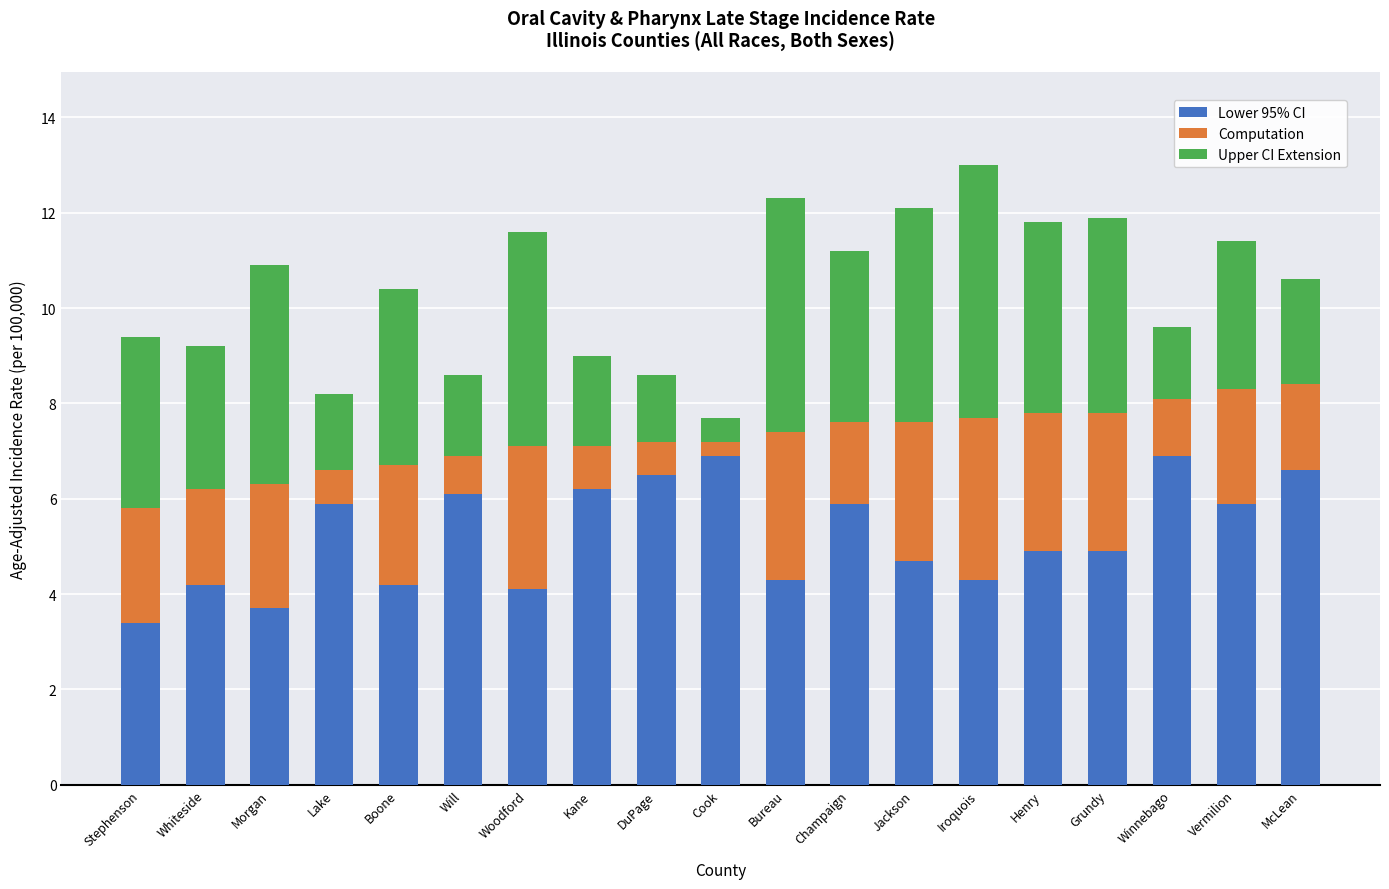

At which label does Lower 95% CI reach its minimum?

Stephenson